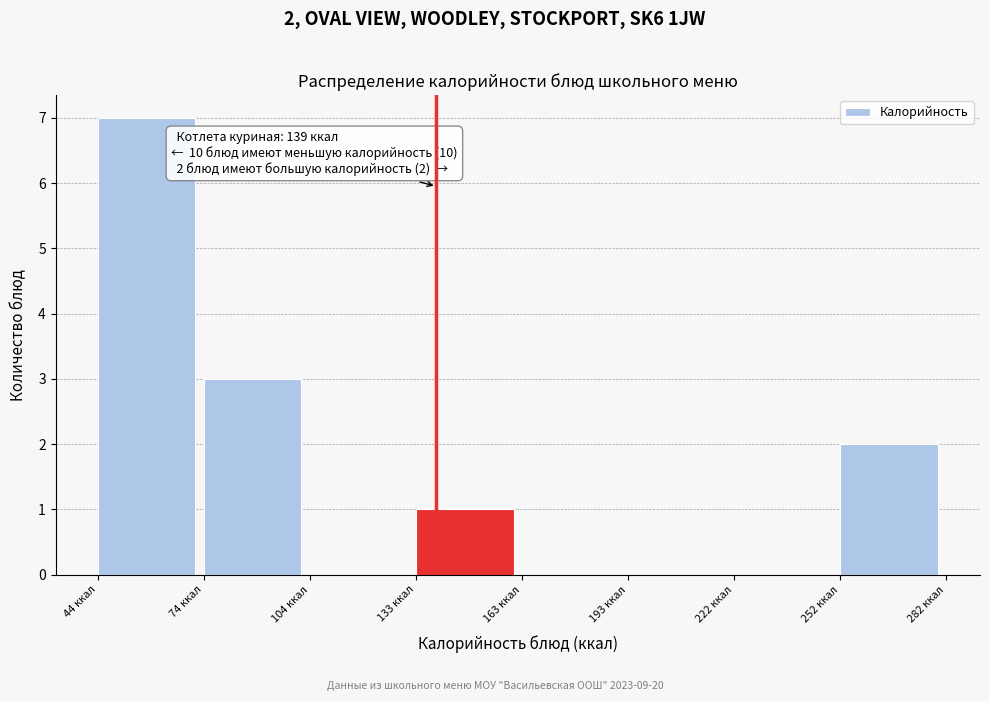

Over which range of the x-axis is the bar tallest?

45 to 75